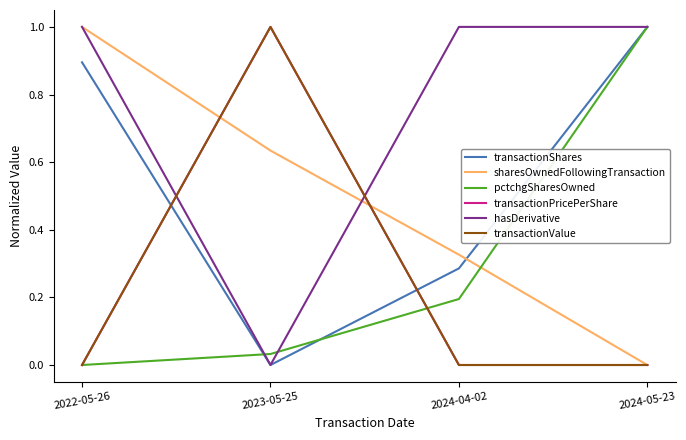

True or false: transactionShares has more than 1 points higher than both neighbors.

False